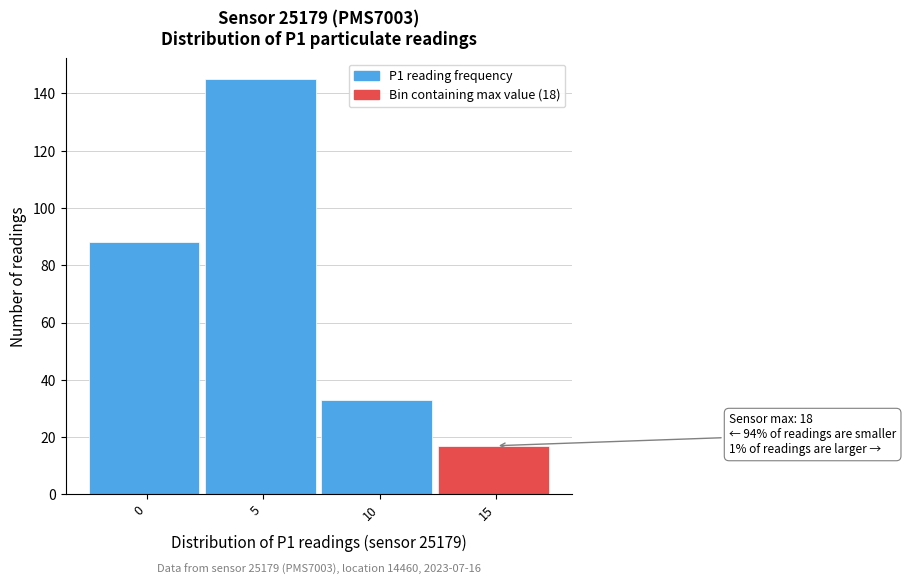

Reading left to right, transcribe all the data shown in this chart.

0=88	5=145	10=33	15=17